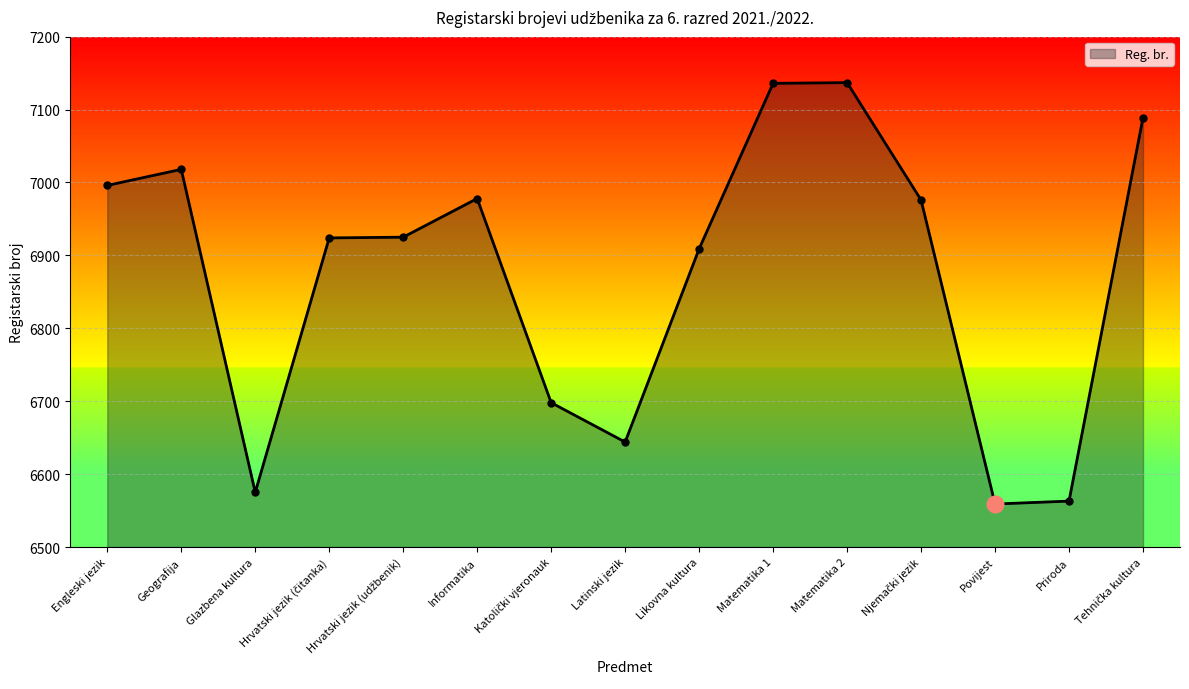

At which label does the data first exceed 6925?

Engleski jezik